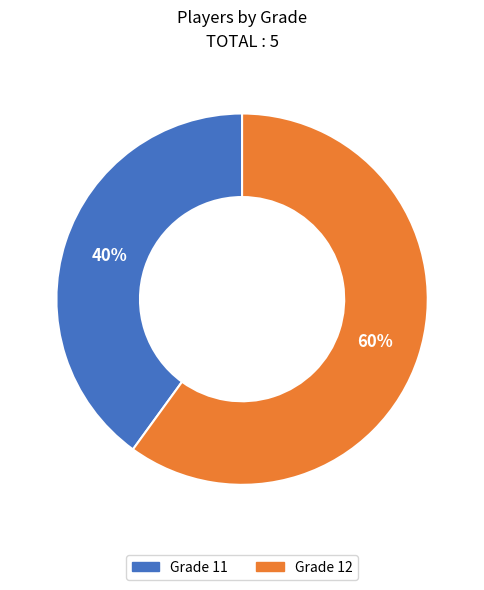

Does any single category account for the majority?

Yes